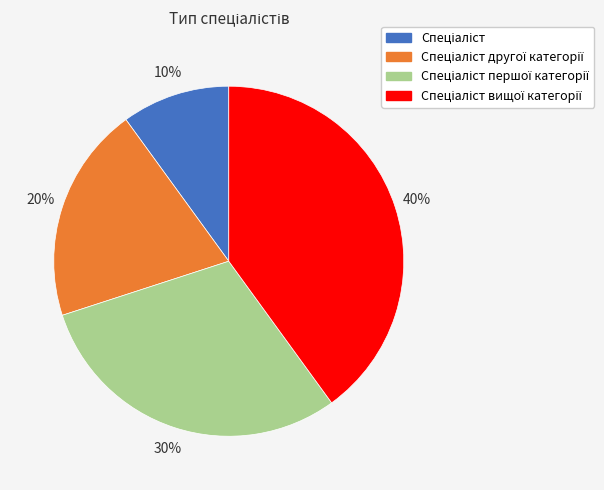

To the nearest percent, what is the average slice percentage?

25%